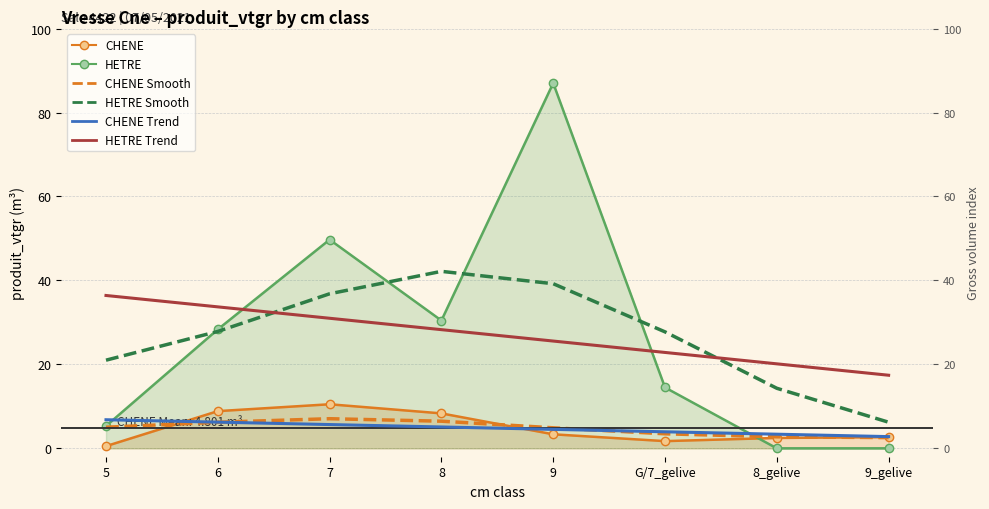

Which series ends up on top after the final intersection of HETRE Smooth and HETRE Trend?

HETRE Trend